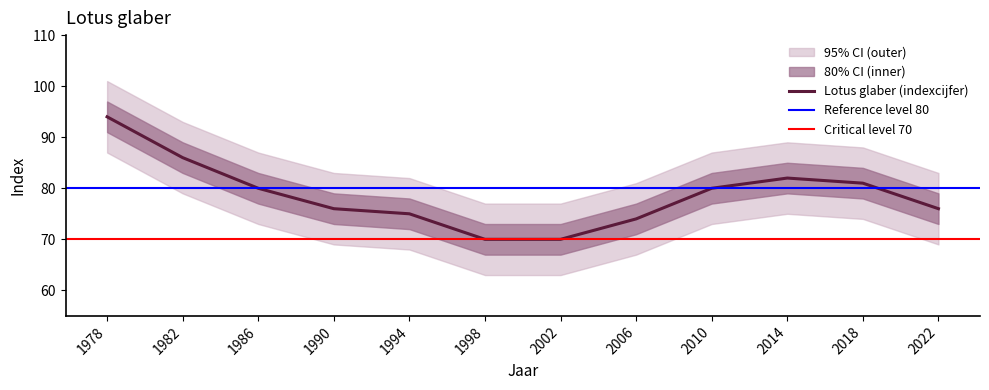

What is the difference between the second highest and second lowest values in the indexcijfer series?

16